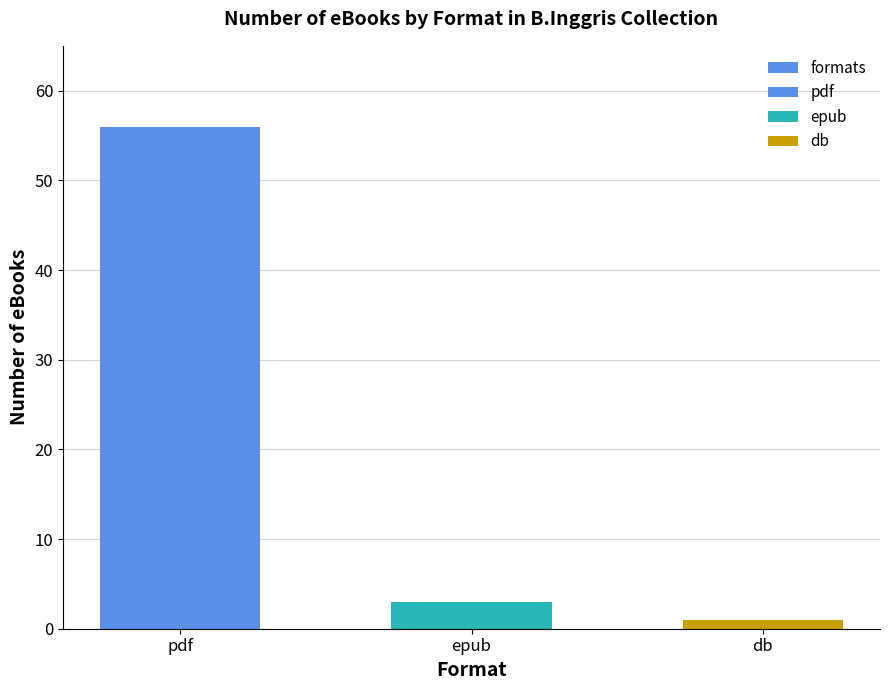

What is the maximum value shown in the chart?

56